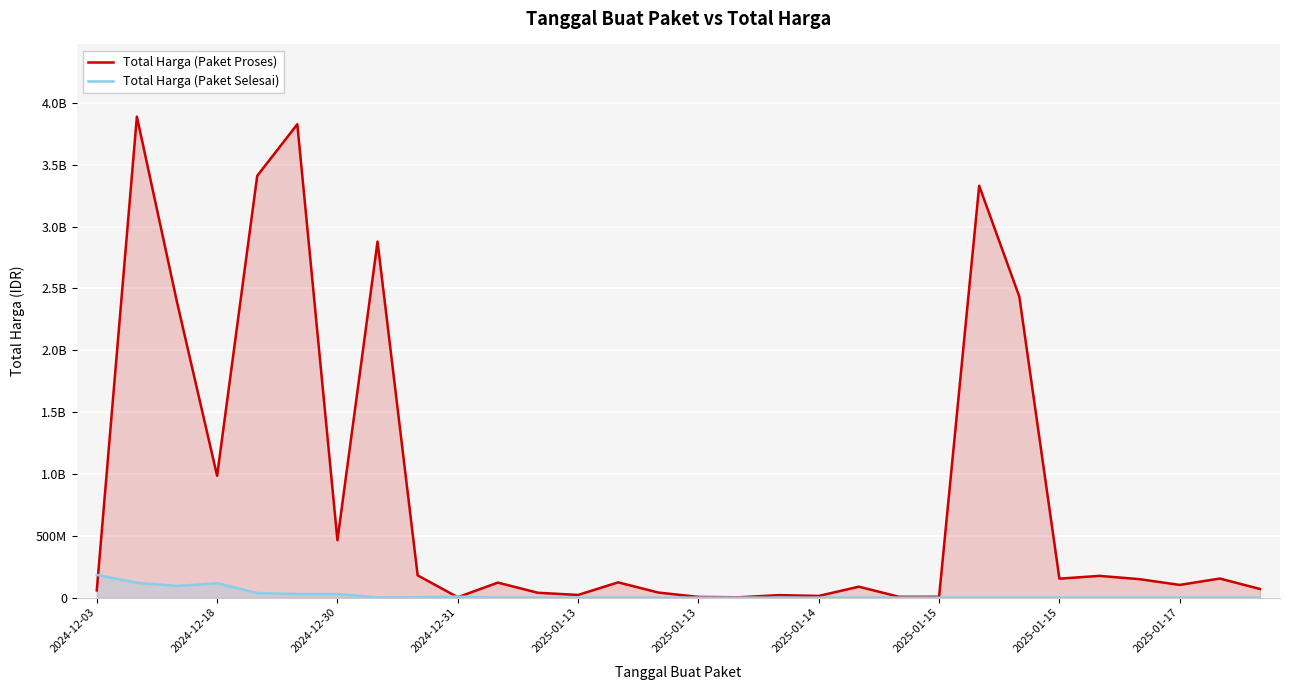

Count the number of categories in the chart.

30